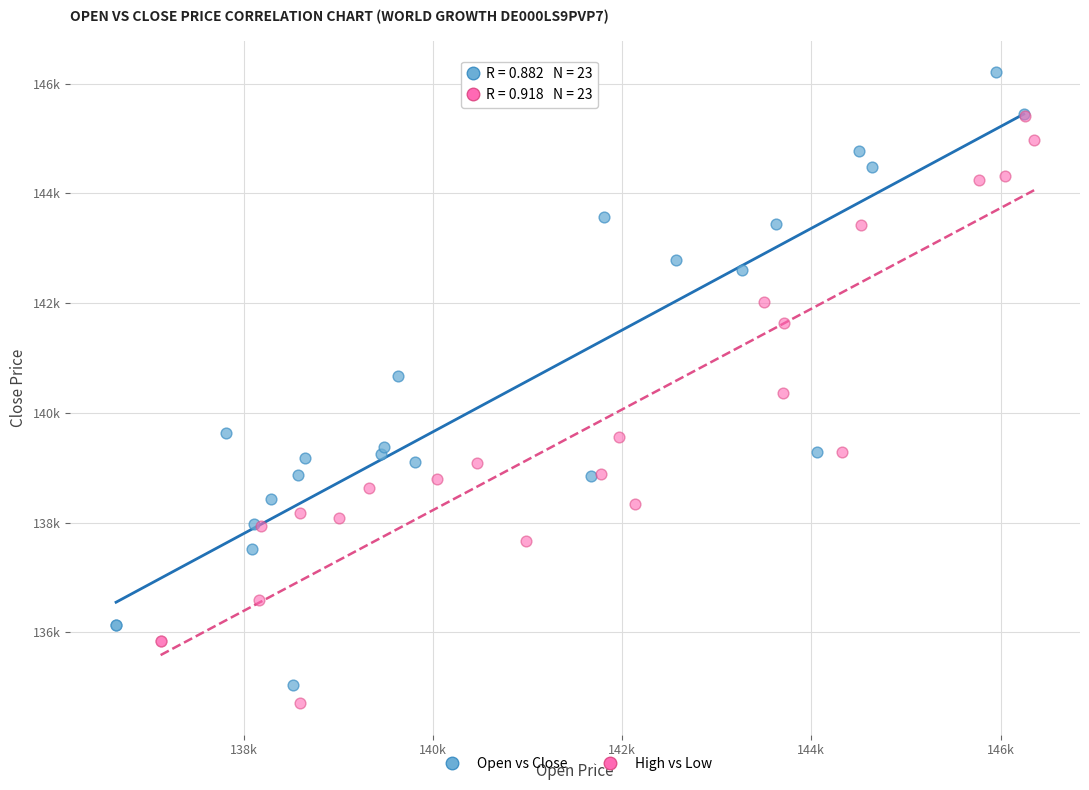

Which series reaches the minimum Y coordinate?

High vs Low